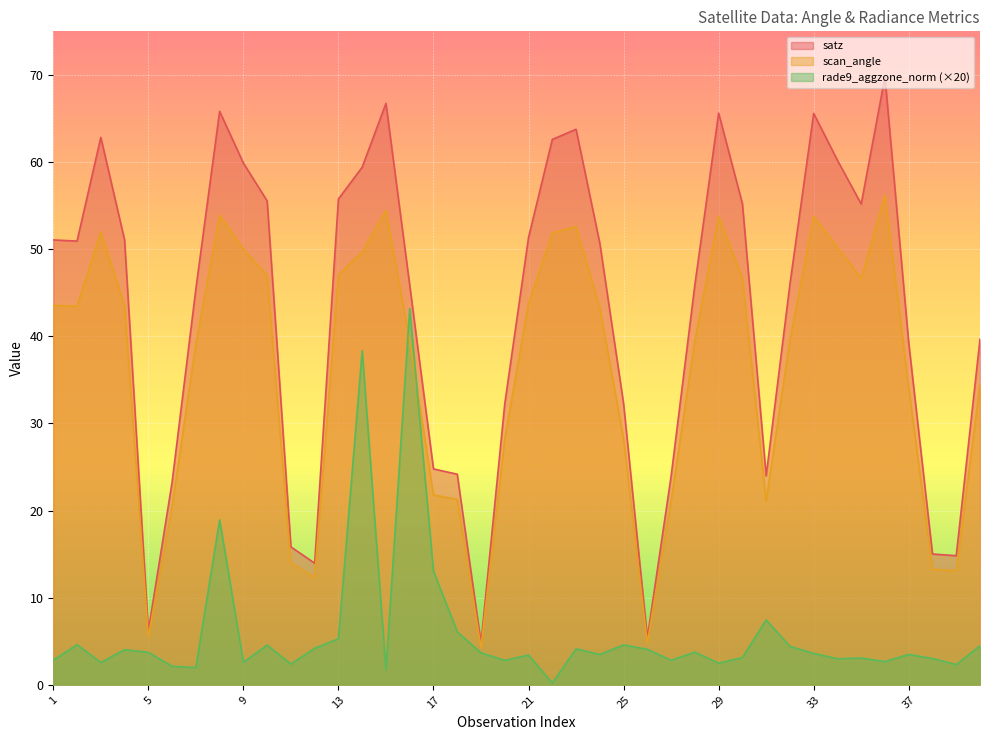

Does the chart display data point markers on the line(s)?

No